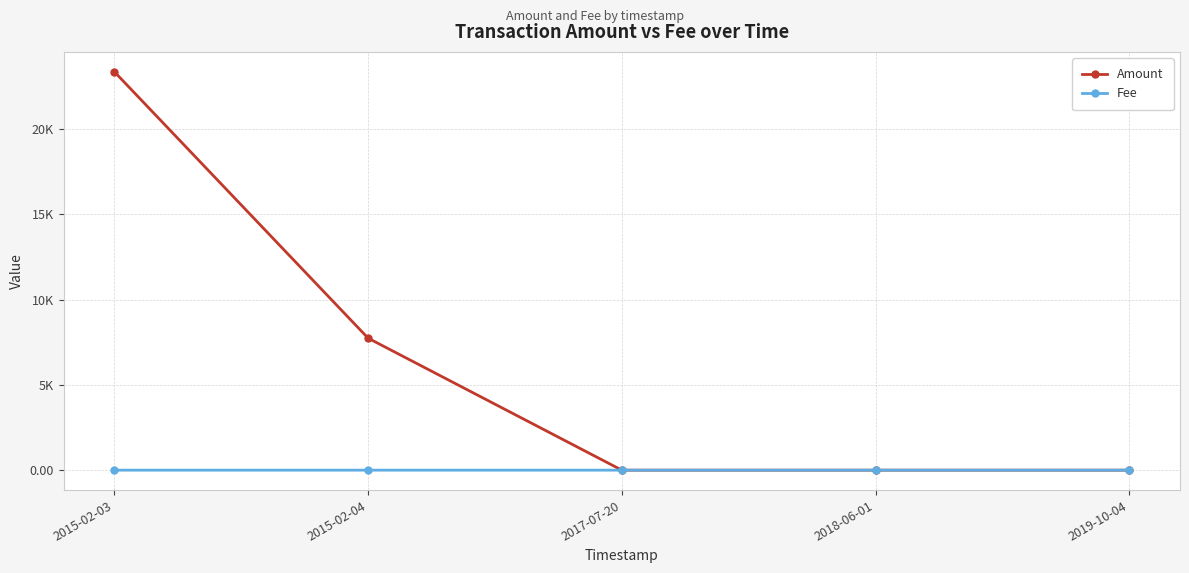

What is the label of the 2nd point from the left?

2015-02-04